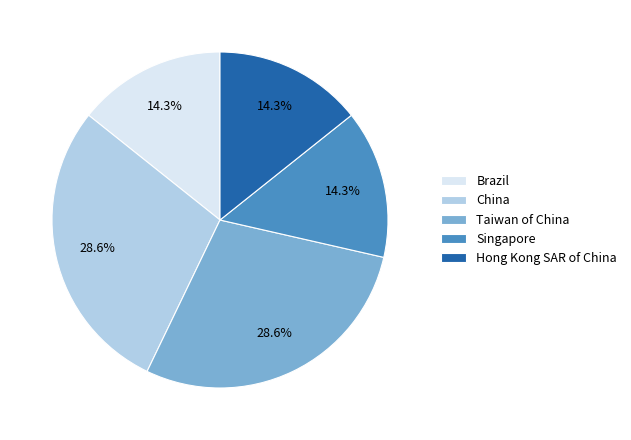

Does China account for over 50% of the chart?

No